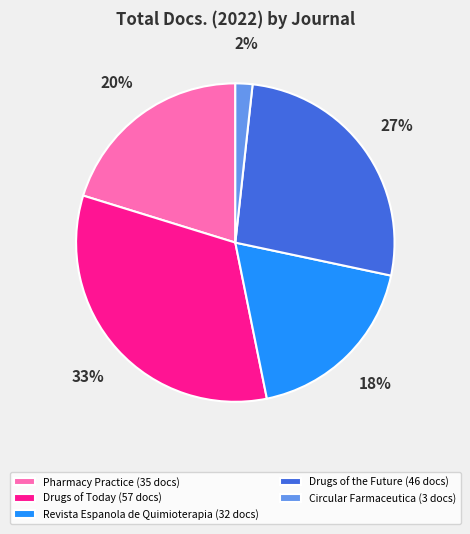

Does Pharmacy Practice represent more than half of the total?

No